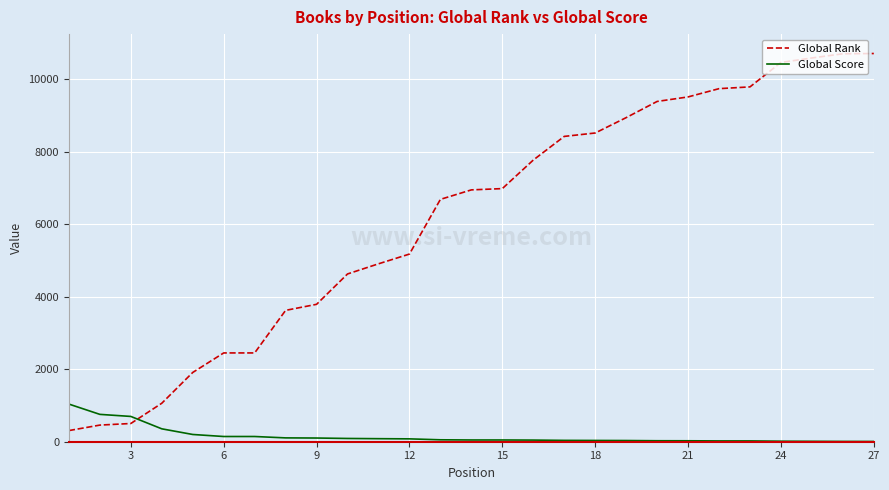

List the series in order of their overall mean, highest first.

Global Rank, Global Score